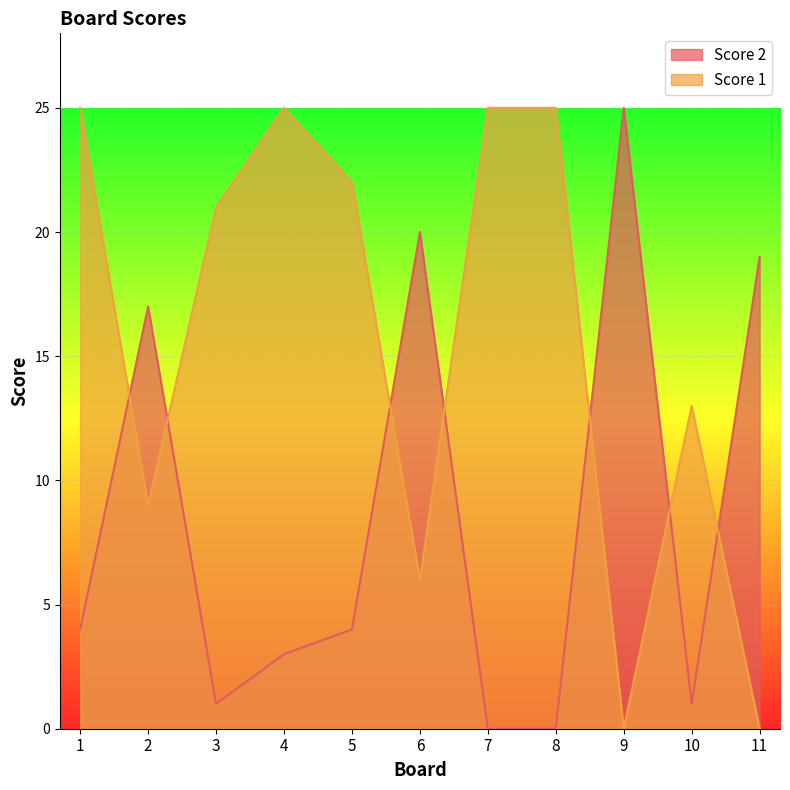

Does the chart display data point markers on the line(s)?

No